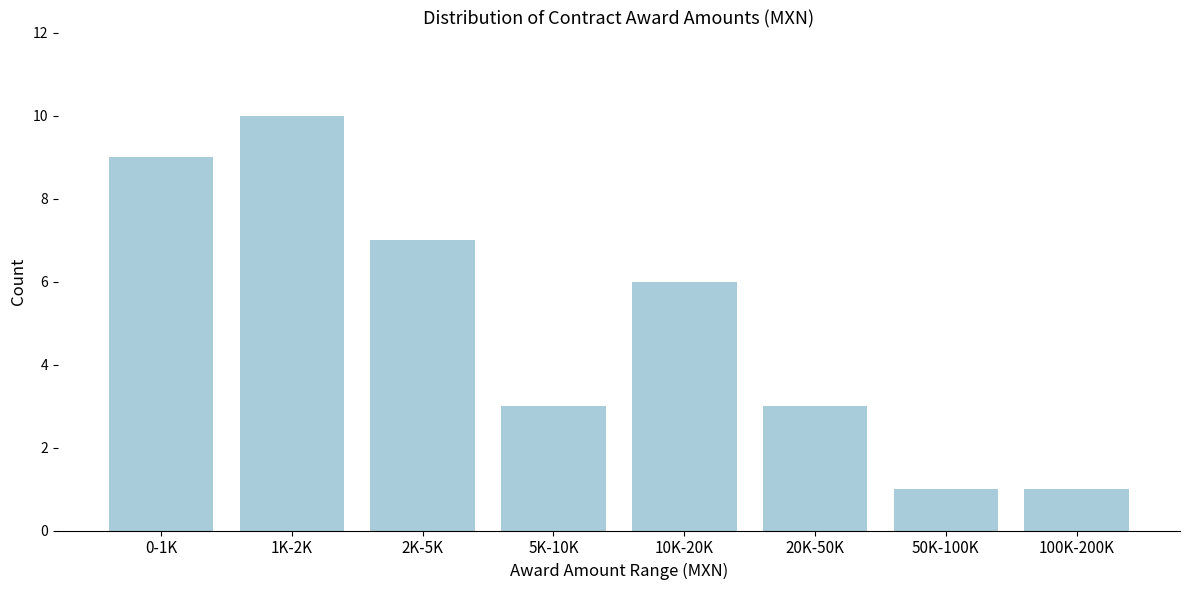

Reading right to left, what are all the values shown in this chart?

100K-200K=1	50K-100K=1	20K-50K=3	10K-20K=6	5K-10K=3	2K-5K=7	1K-2K=10	0-1K=9